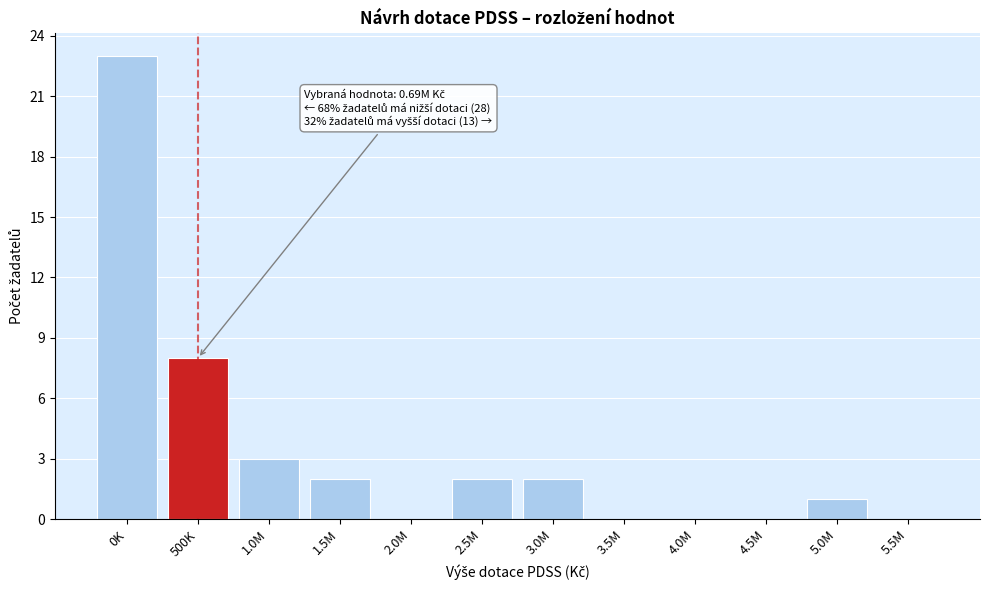

Reading left to right, list all the values displayed in this chart.

0K=23	500K=8	1.0M=3	1.5M=2	2.0M=0	2.5M=2	3.0M=2	3.5M=0	4.0M=0	4.5M=0	5.0M=1	5.5M=0